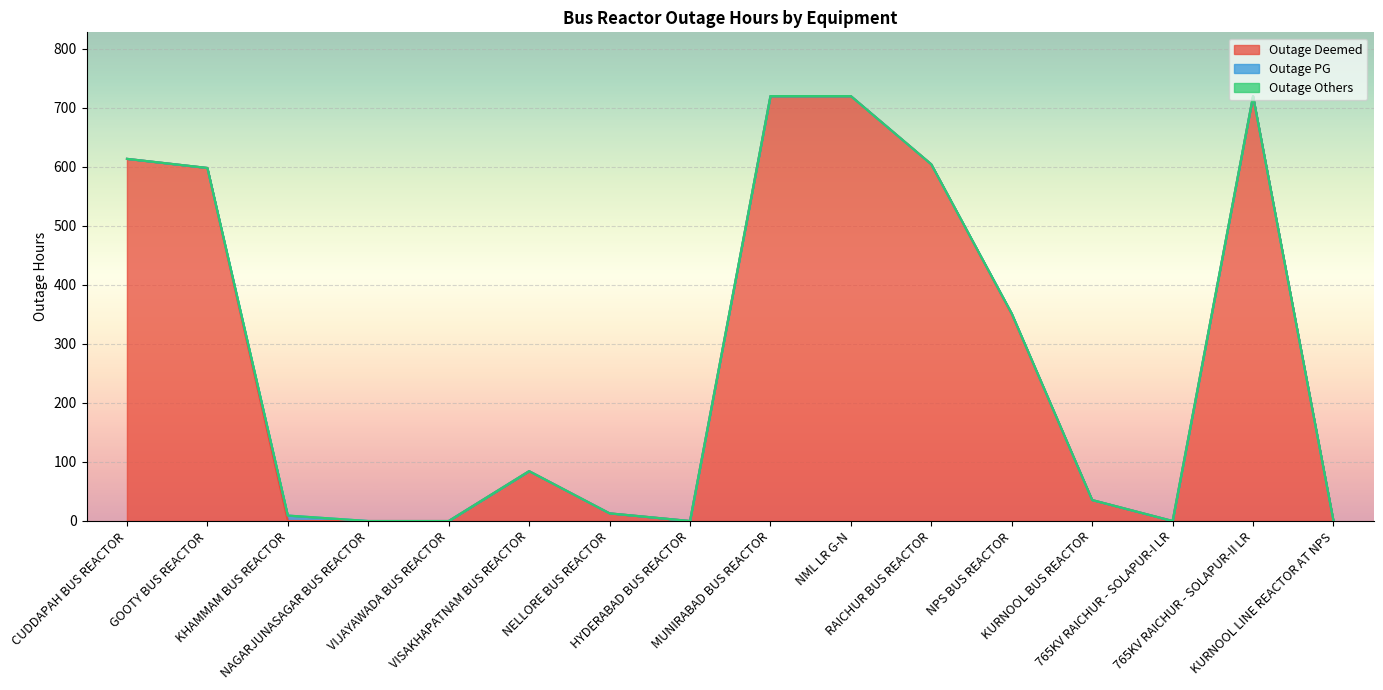

Rank the series at NML LR G-N from lowest to highest value.

Outage PG, Outage Others, Outage Deemed